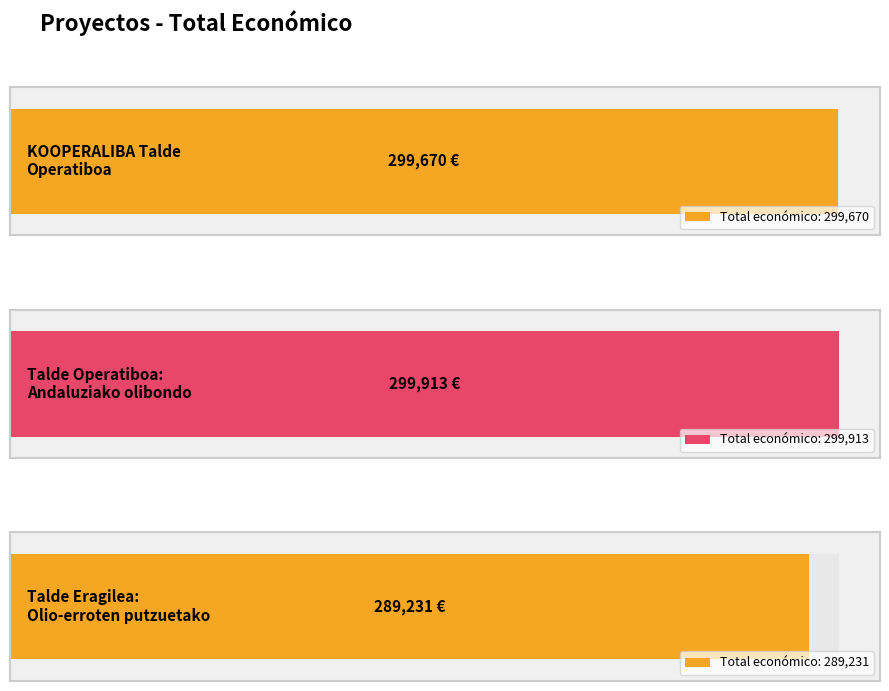

What is the label of the 1st bar from the left?

KOOPERALIBA Talde
Operatiboa